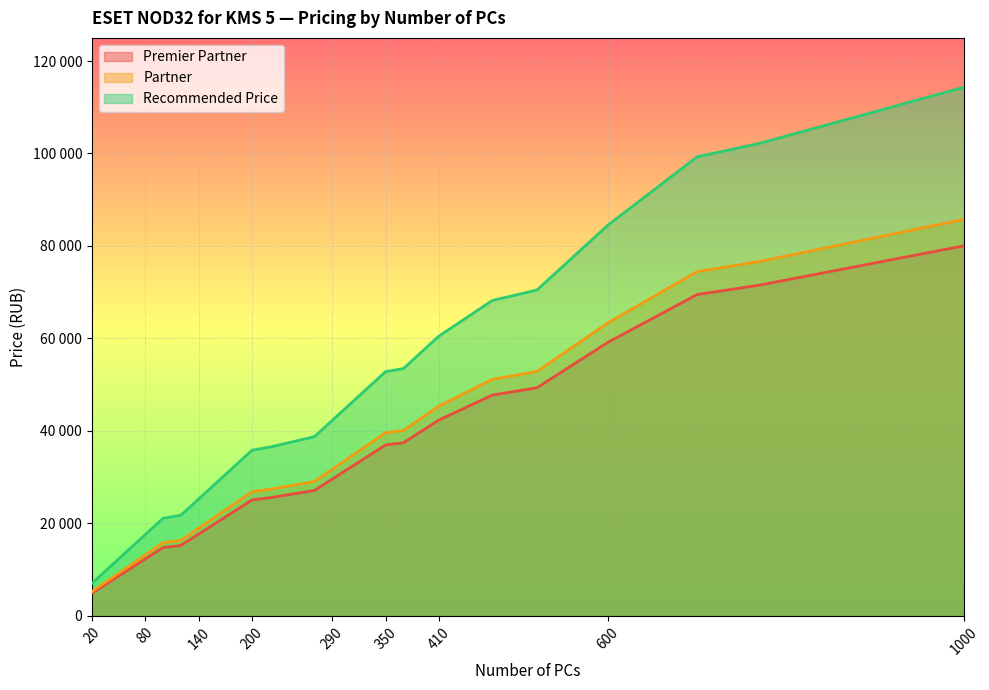

Is the value of Partner at 770 greater than the value of Premier Partner at 290?

Yes